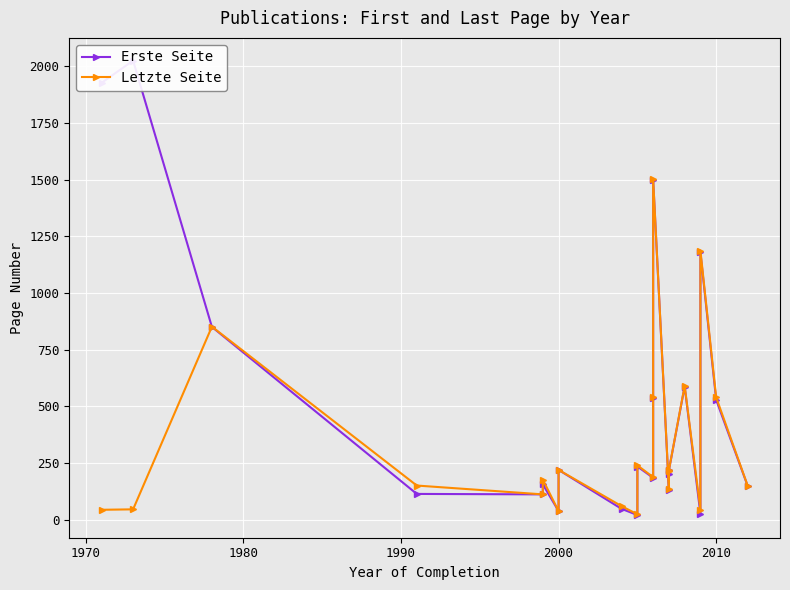

List the series in order of their peak value, highest first.

Erste Seite, Letzte Seite